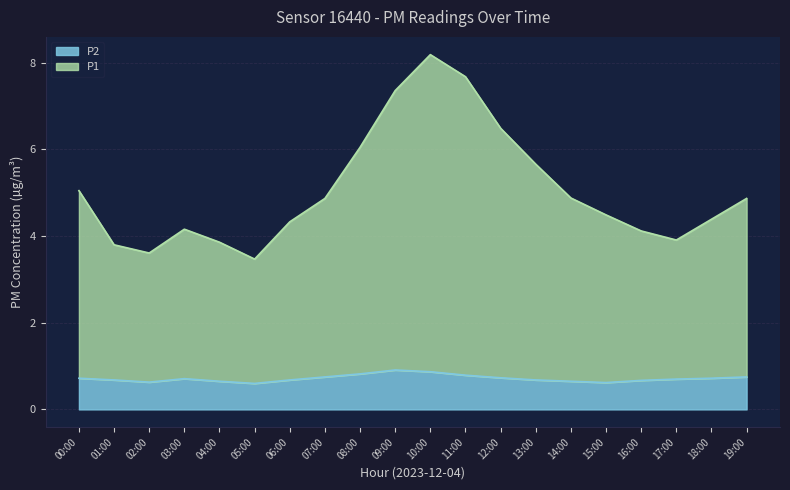

What position from the left is 01:00?

2